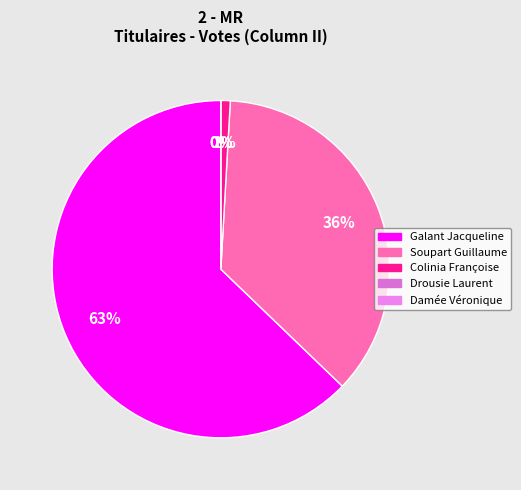

Which category has the biggest portion of the pie?

Galant Jacqueline